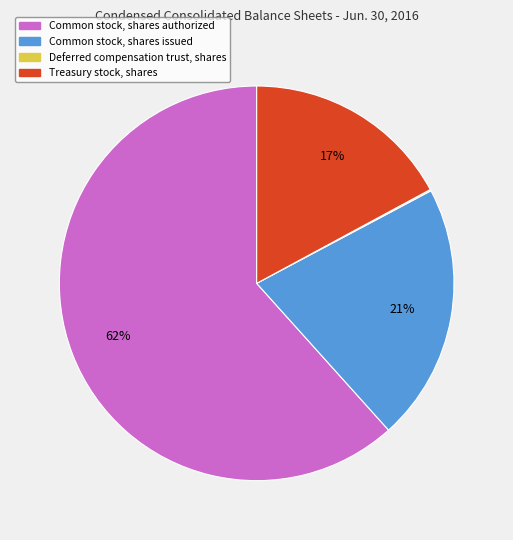

True or false: Common stock, shares issued accounts for 21% of the total.

True